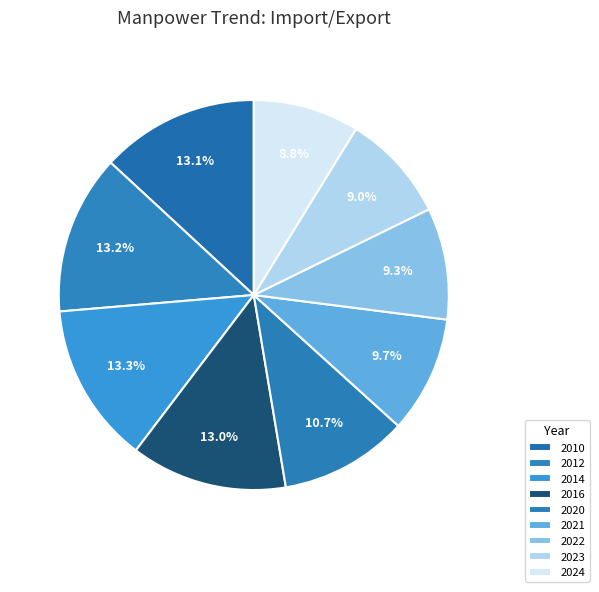

What is the change in value from 2010 to 2021?

-94673